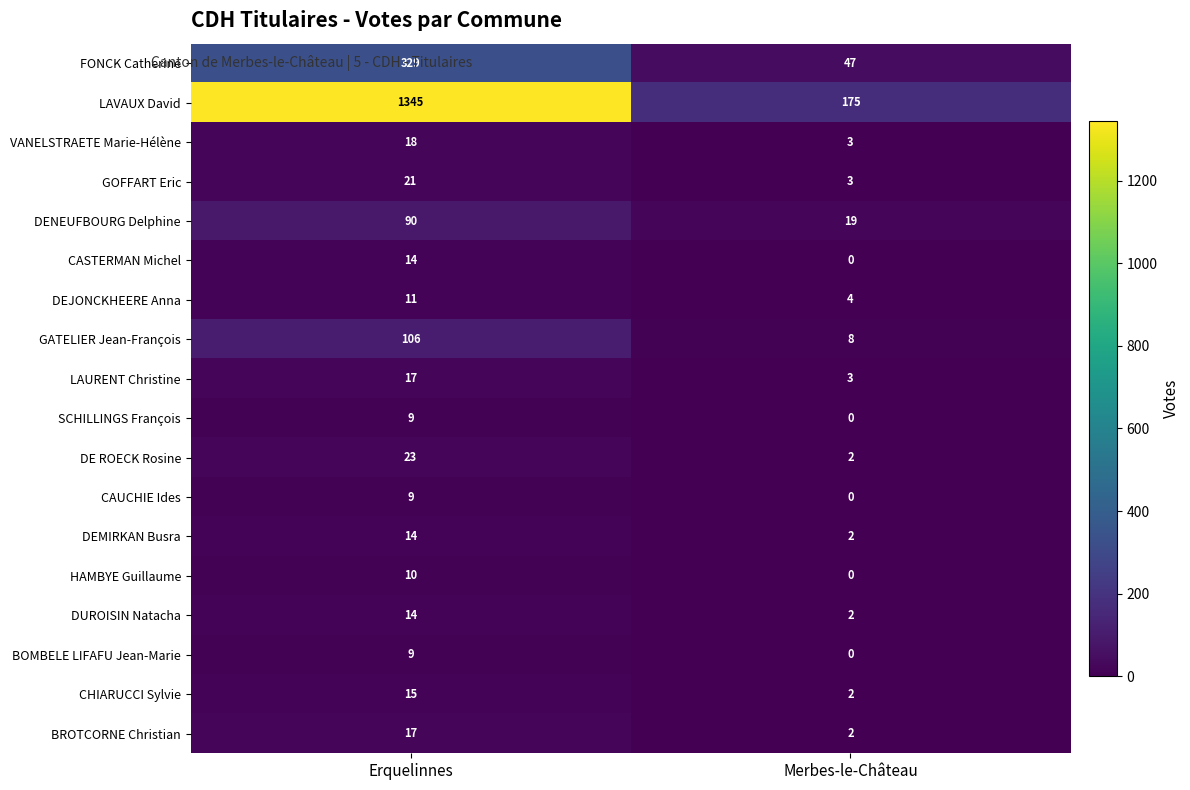

What value does the BROTCORNE Christian series have at Erquelinnes, to the nearest 5?

15